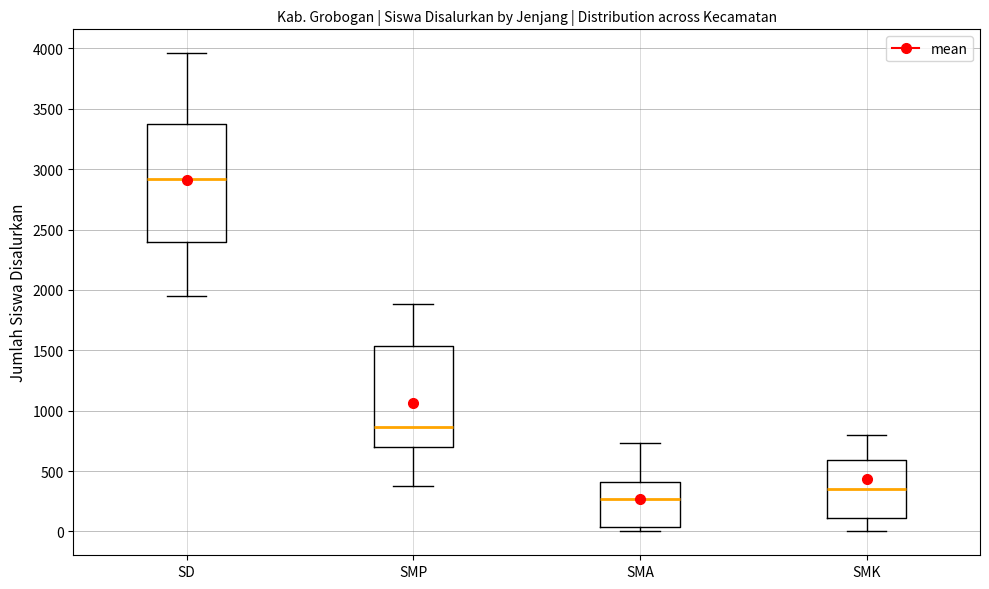

Which box is the tallest, from its lower edge to its upper edge?

SD